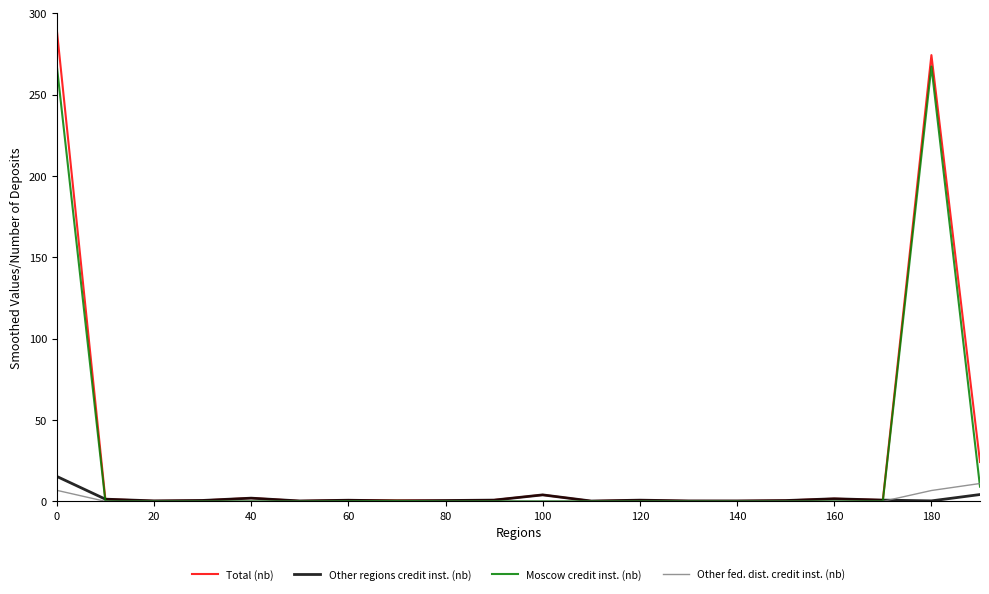

What is the highest value of the Other fed. dist. credit inst. (nb) series?

11.0